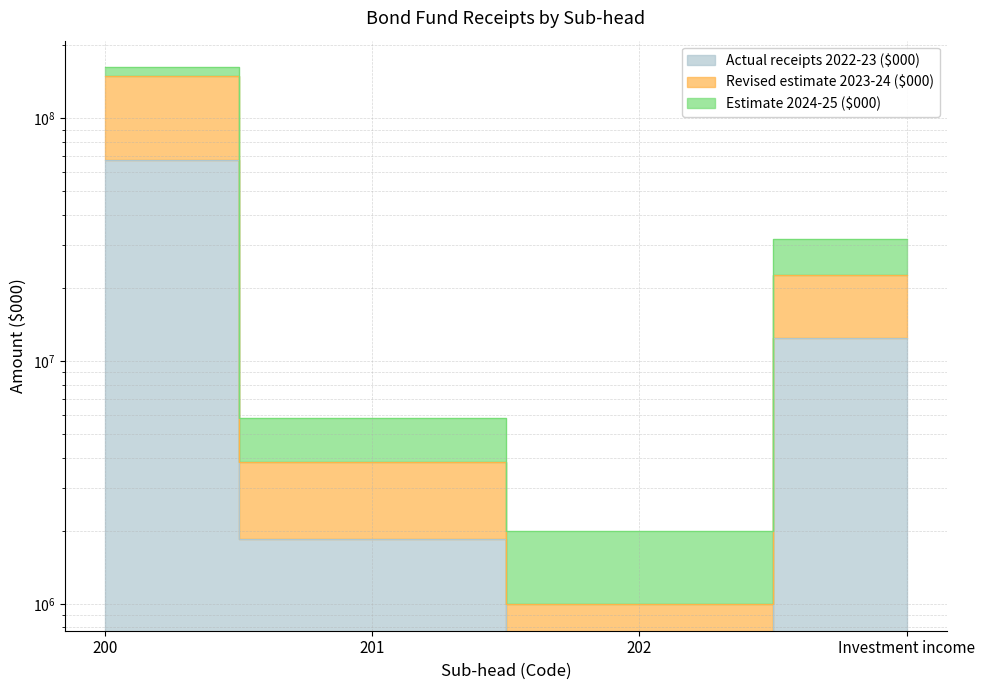

How many categories are shown in the chart?

4